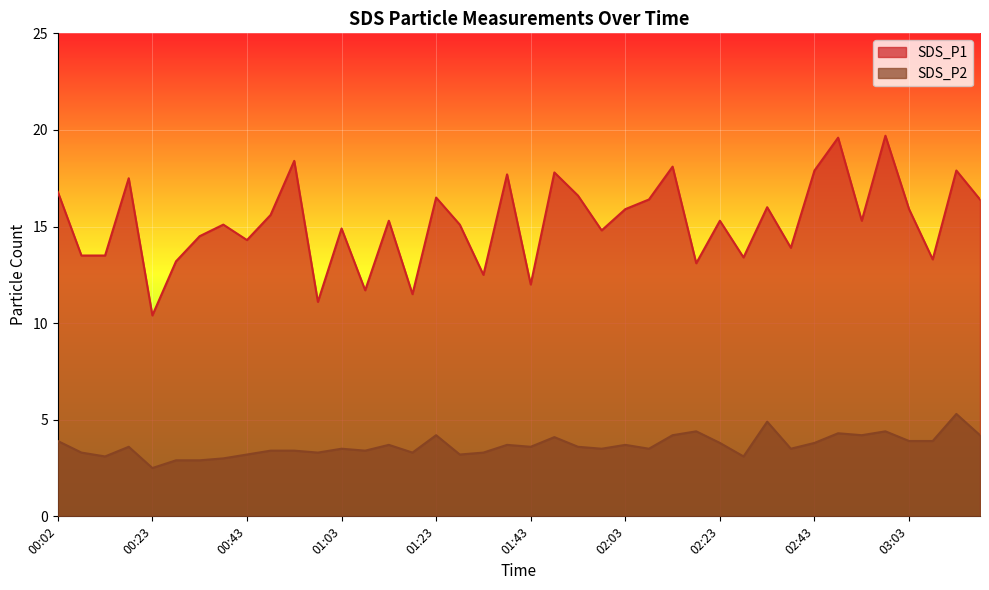

At which label does SDS_P2 reach its minimum?

00:23